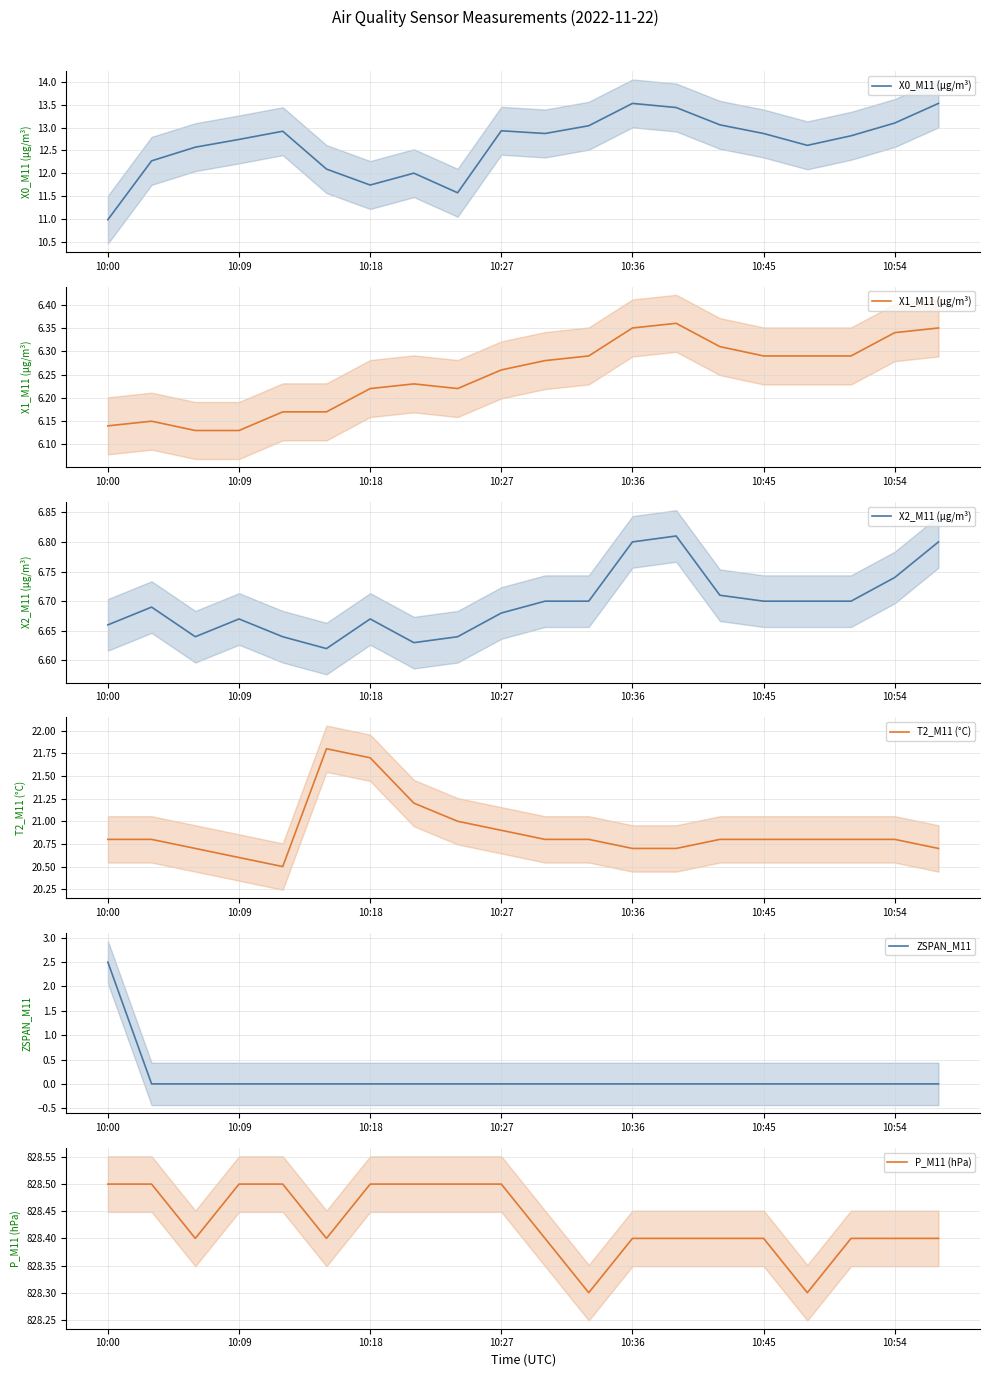

List the series in order of their peak value, lowest first.

ZSPAN_M11, X1_M11 (μg/m³), X2_M11 (μg/m³), X0_M11 (μg/m³), T2_M11 (°C), P_M11 (hPa)